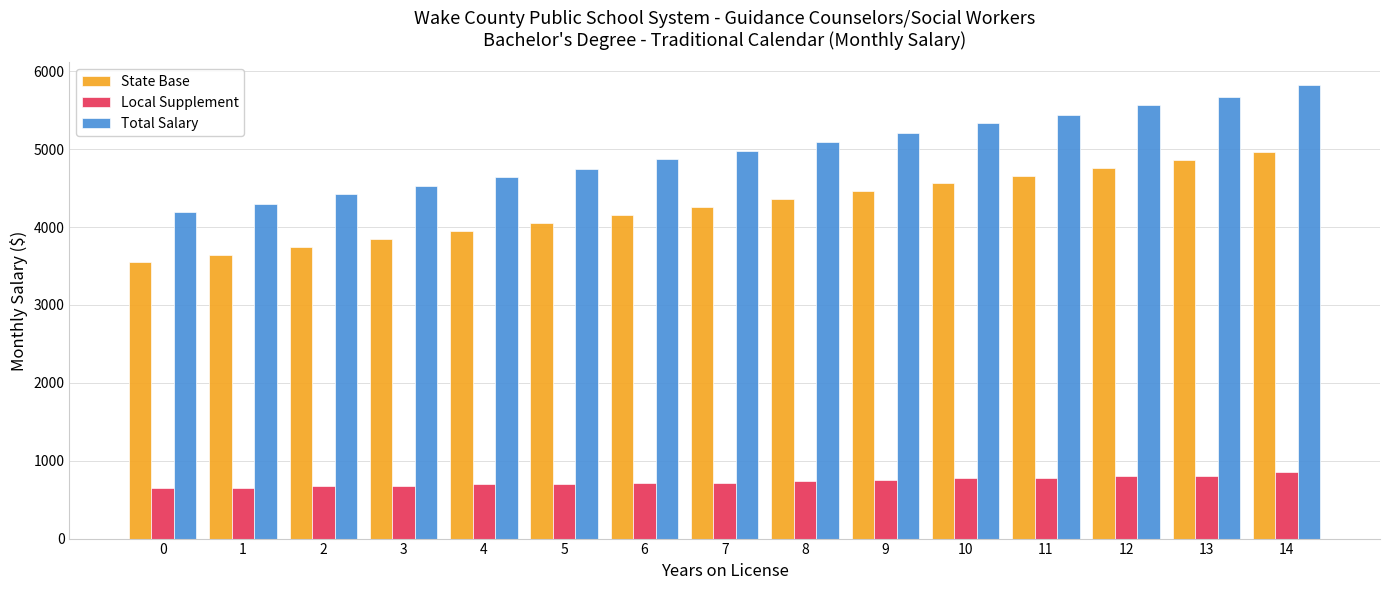

Read the State Base value at 9.

4457.0